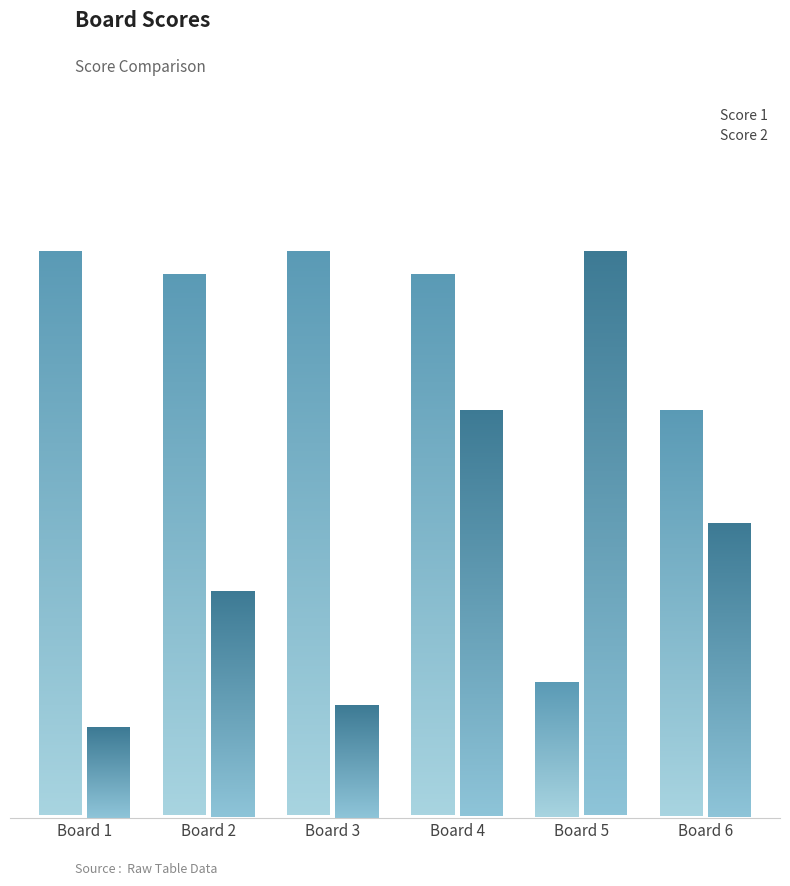

What are all the series names shown in the legend?

Score 1, Score 2